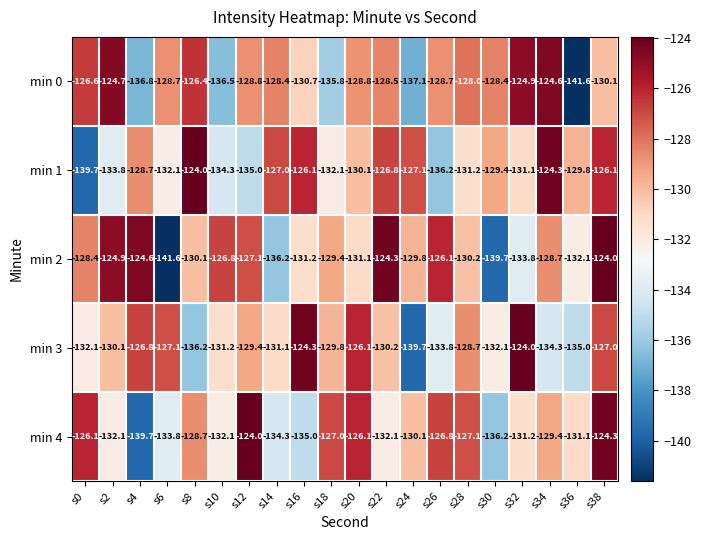

Rank the series at s0 from highest to lowest value.

min 4, min 0, min 2, min 3, min 1